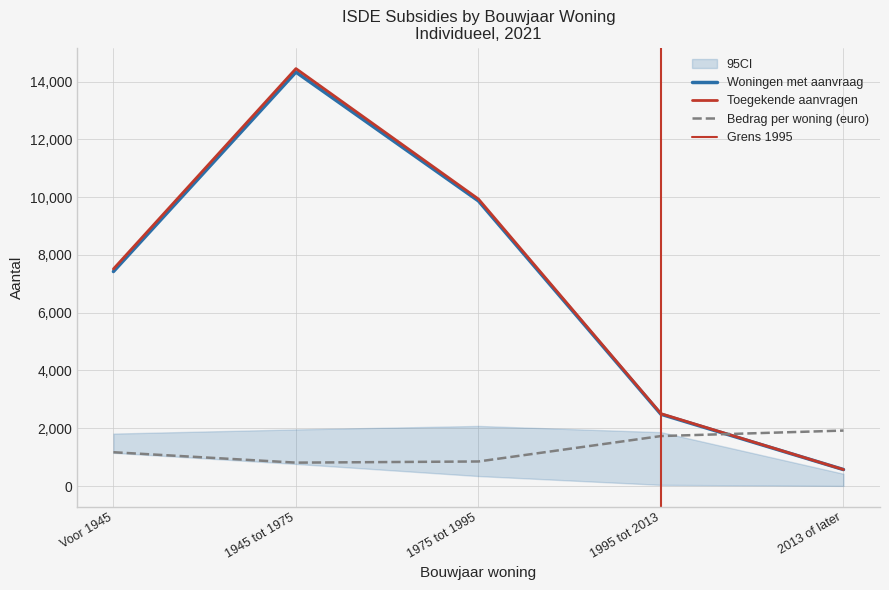

Between Voor 1945 and 2013 of later, which series saw the biggest shift?

Toegekende aanvragen (aantal)